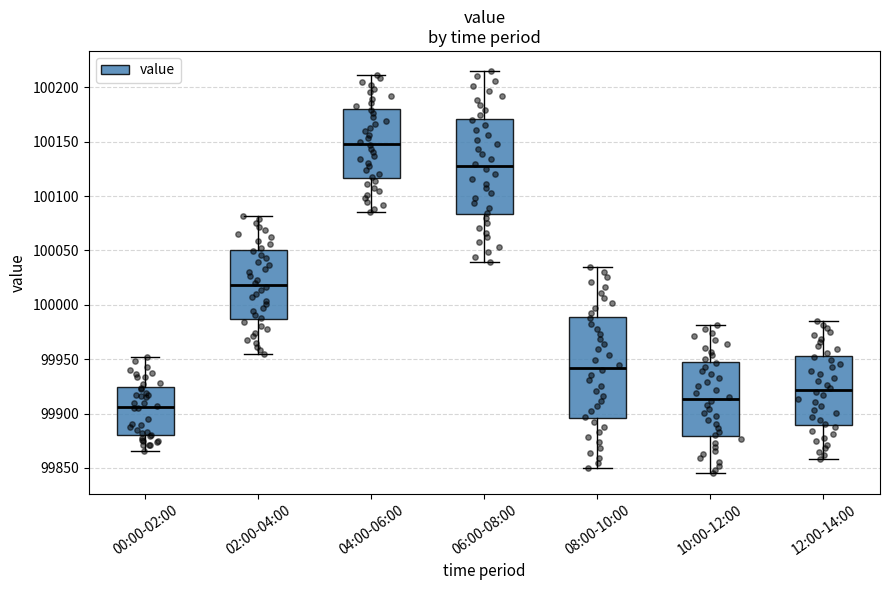

Reading left to right, transcribe this box plot: for each box, give where its median line is, the range the box spans, and where its two whiskers end, as read against the y-axis. The values are not printed on the chart, so give them approximately, as read against the axis.

00:00-02:00: median 99905, box 99880 to 99925, whiskers 99865 to 99950
02:00-04:00: median 100020, box 99985 to 100050, whiskers 99955 to 100080
04:00-06:00: median 100150, box 100115 to 100180, whiskers 100085 to 100210
06:00-08:00: median 100125, box 100085 to 100170, whiskers 100040 to 100215
08:00-10:00: median 99940, box 99895 to 99990, whiskers 99850 to 100035
10:00-12:00: median 99915, box 99880 to 99945, whiskers 99845 to 99980
12:00-14:00: median 99920, box 99890 to 99955, whiskers 99860 to 99985